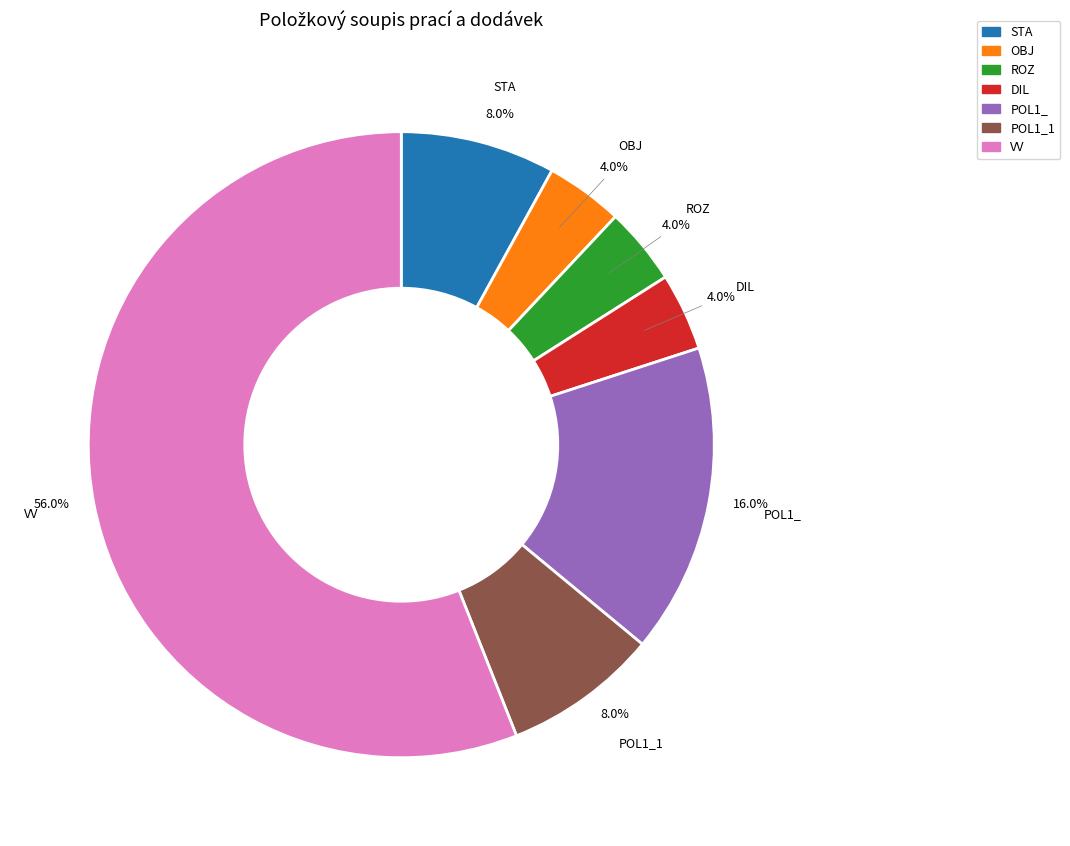

To the nearest percent, what percentage of the pie is POL1_1?

8%